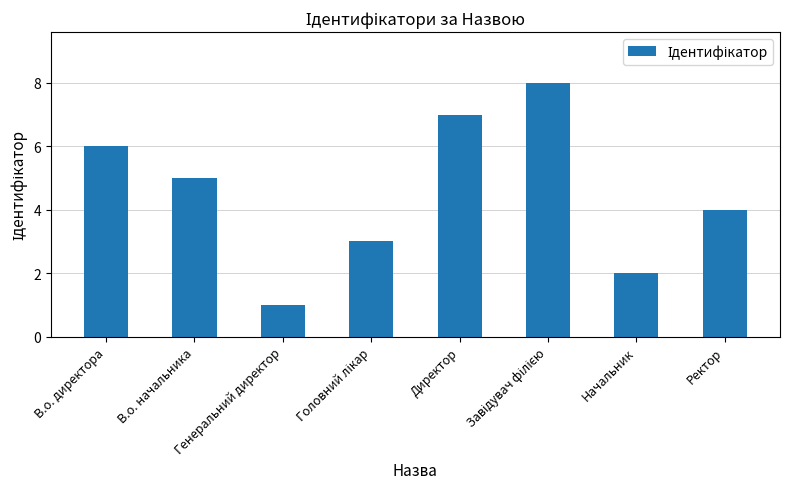

What is the sum of all values?

36